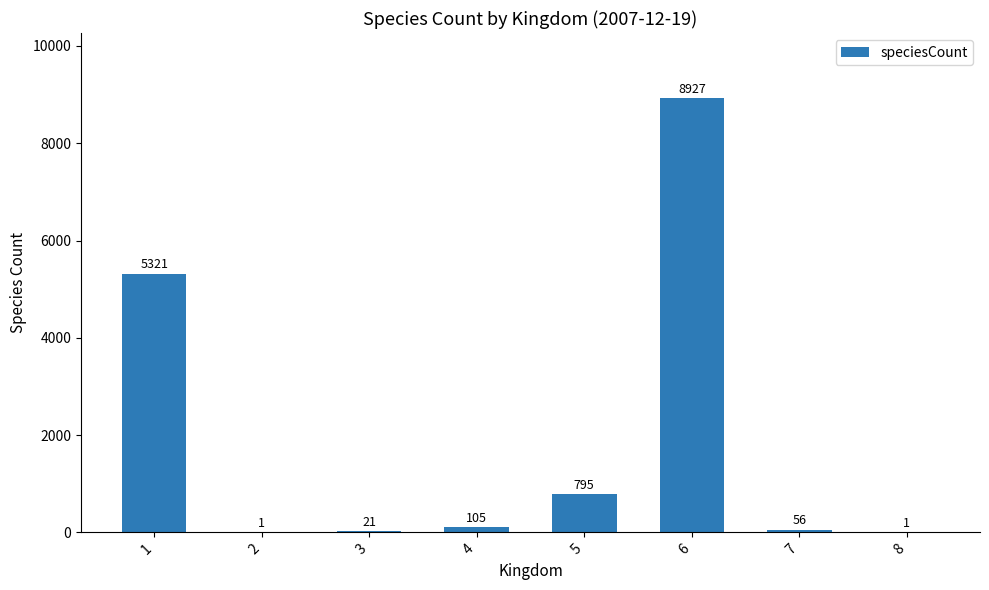

What is the maximum value shown in the chart?

8927